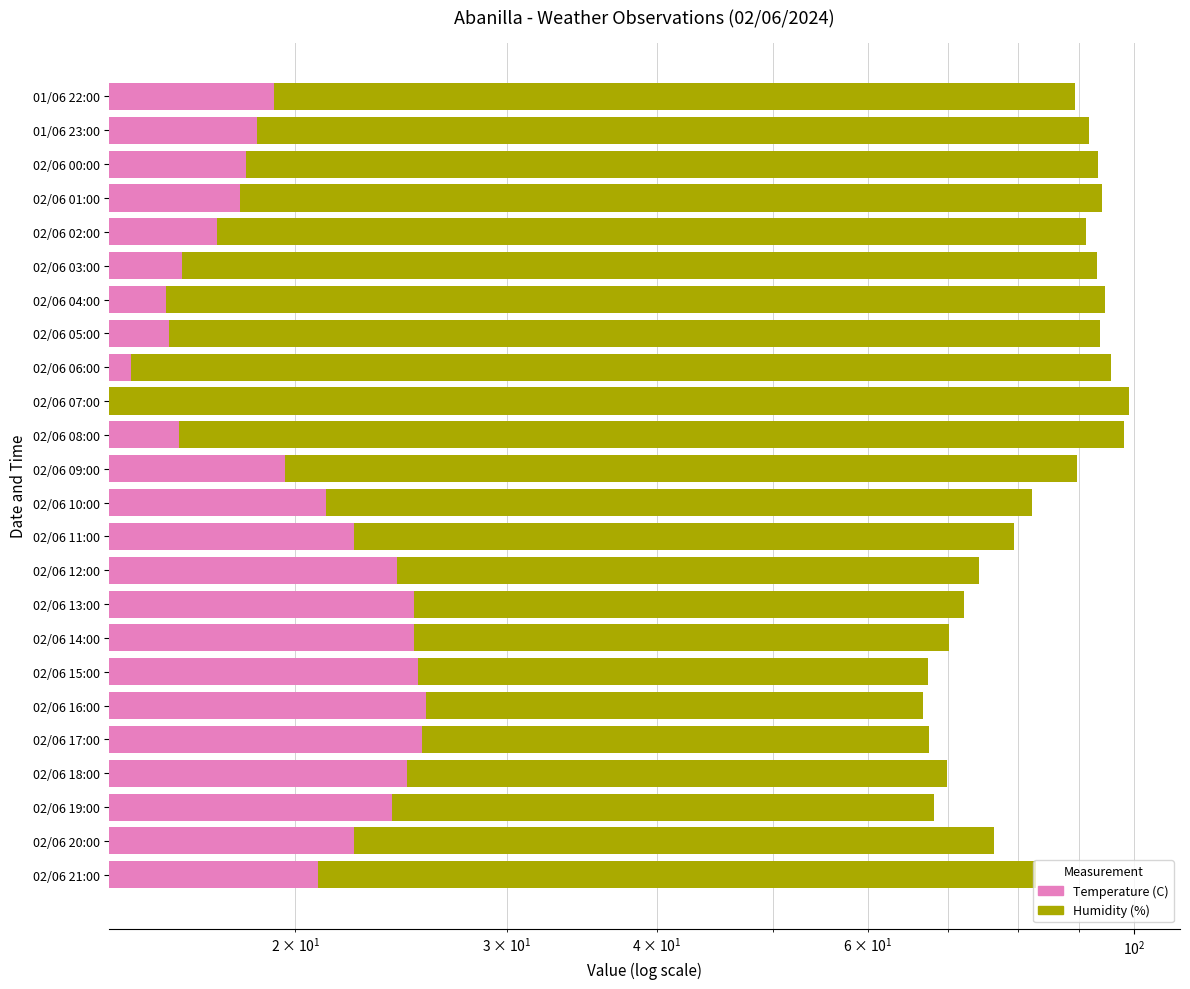

What are all the series names shown in the legend?

Temperature (C), Humidity (%)